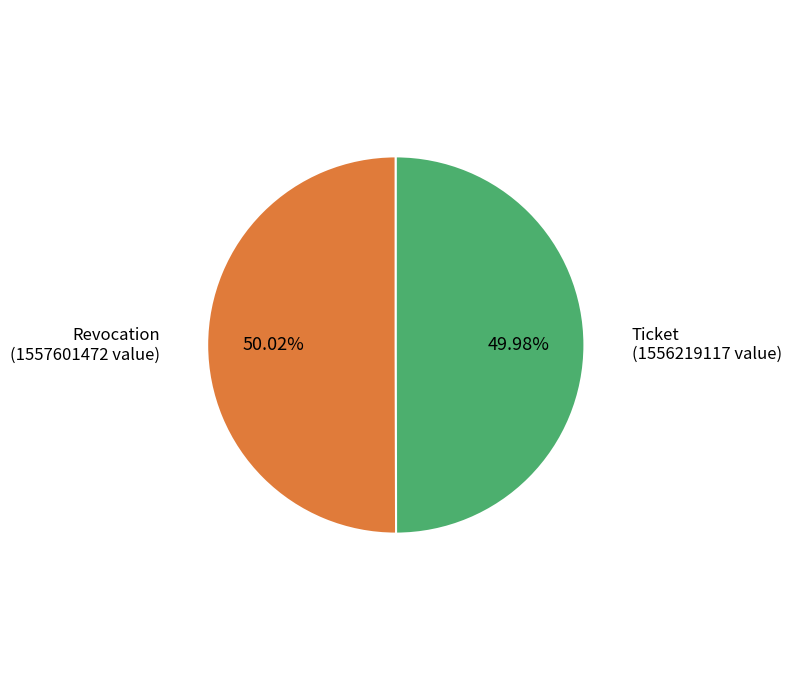

To the nearest percent, what portion does Revocation represent?

50%